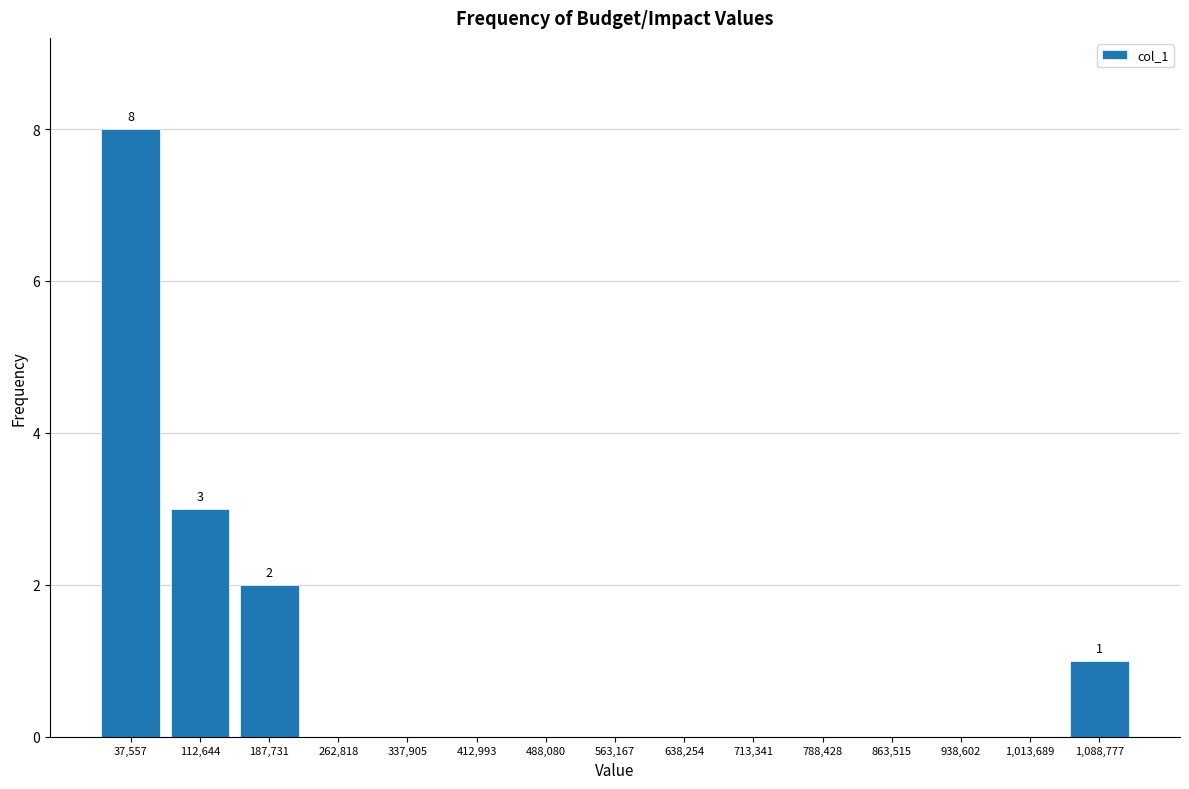

Over which range of the x-axis is the bar tallest?

0 to 80000